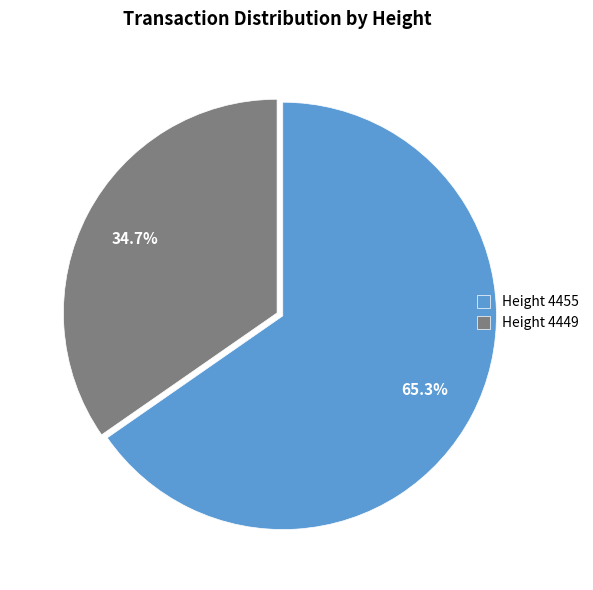

Between Height 4455 and Height 4449, which is larger?

Height 4455